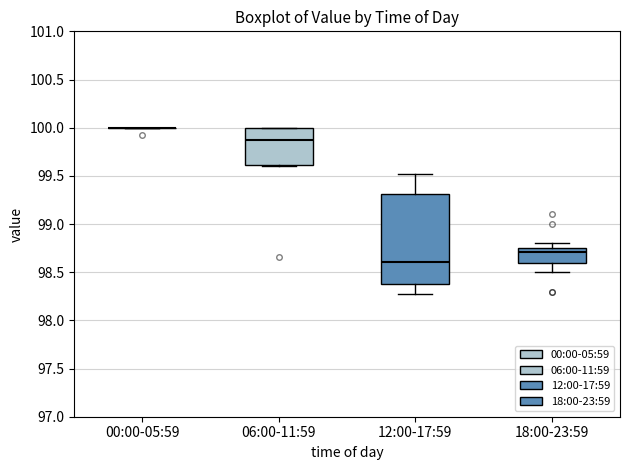

Reading left to right, read every box against the y-axis: the position of its median line, the range the box covers, and the ends of its whiskers. The values are not printed on the chart, so give them approximately, as read against the axis.

00:00-05:59: box collapsed to a line at 100.00, whiskers 100.00 to 100.00
06:00-11:59: median 99.85, box 99.60 to 100.00, whiskers 99.60 to 100.00
12:00-17:59: median 98.60, box 98.40 to 99.30, whiskers 98.25 to 99.50
18:00-23:59: median 98.70, box 98.60 to 98.75, whiskers 98.50 to 98.80